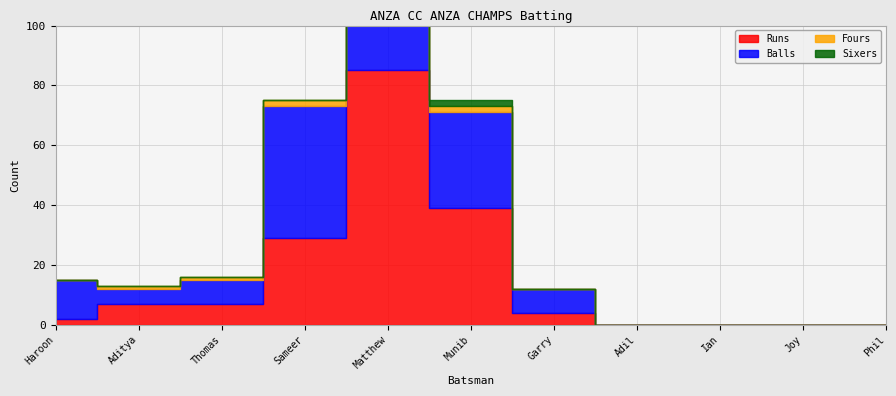

How many values in the Balls series are below 8?

5